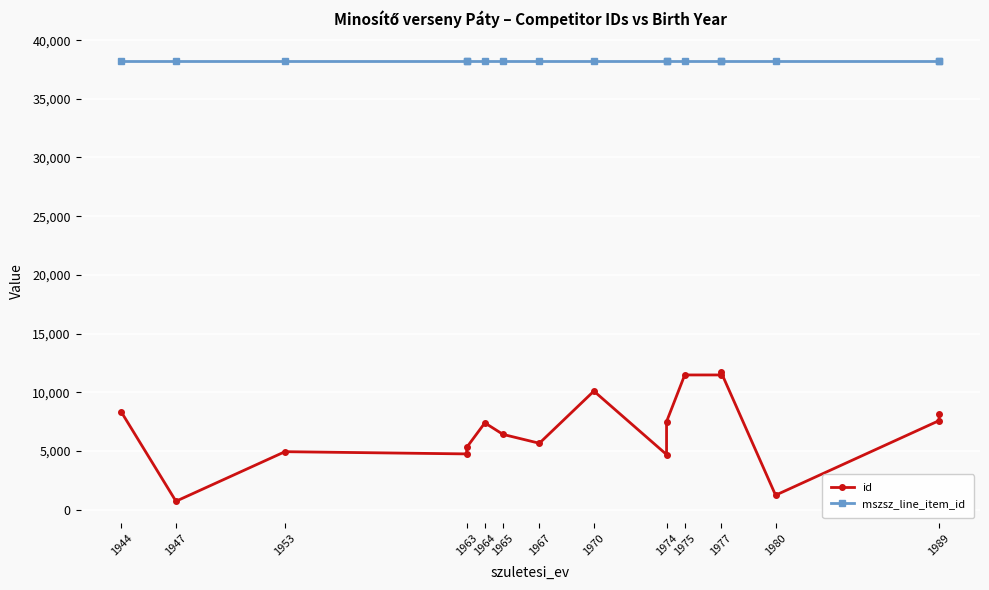

True or false: mszsz_line_item_id and id intersect in this chart.

False